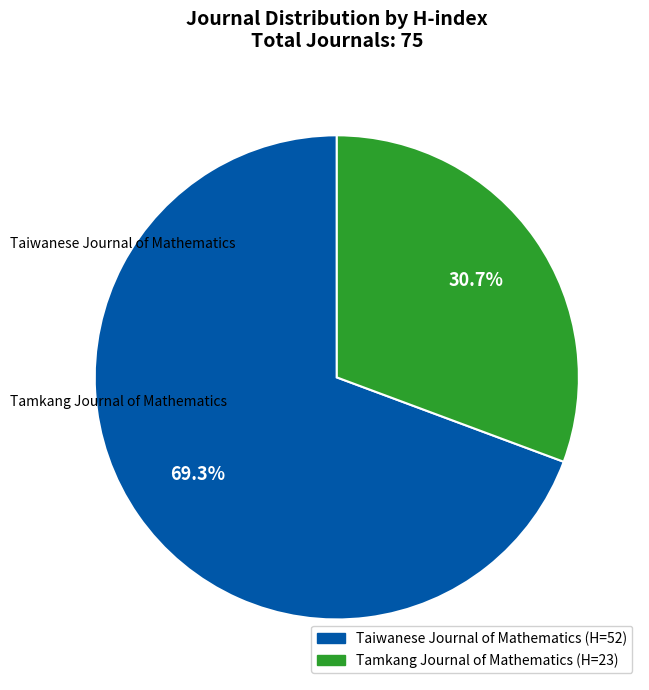

Approximately how many times larger is the value at Tamkang Journal of Mathematics compared to Taiwanese Journal of Mathematics?

0.4